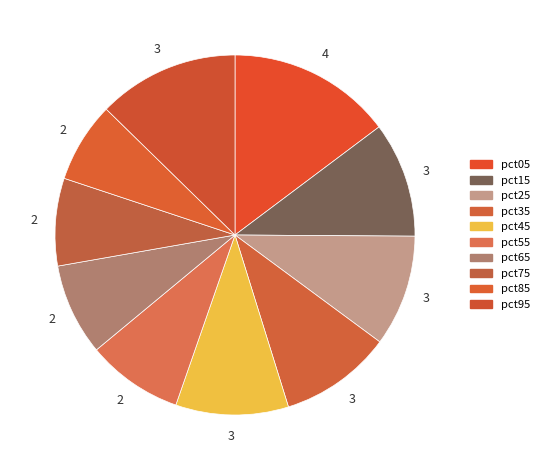

Which category has the smallest portion of the pie?

pct85